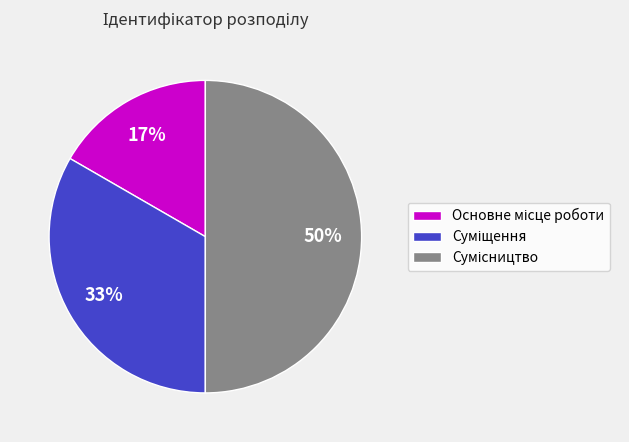

To the nearest percent, what is the average slice percentage?

33%